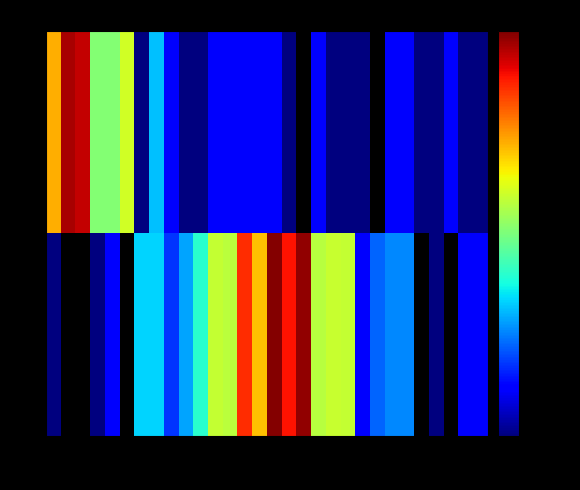

Is it true that J equals 1.5 at 27?

False